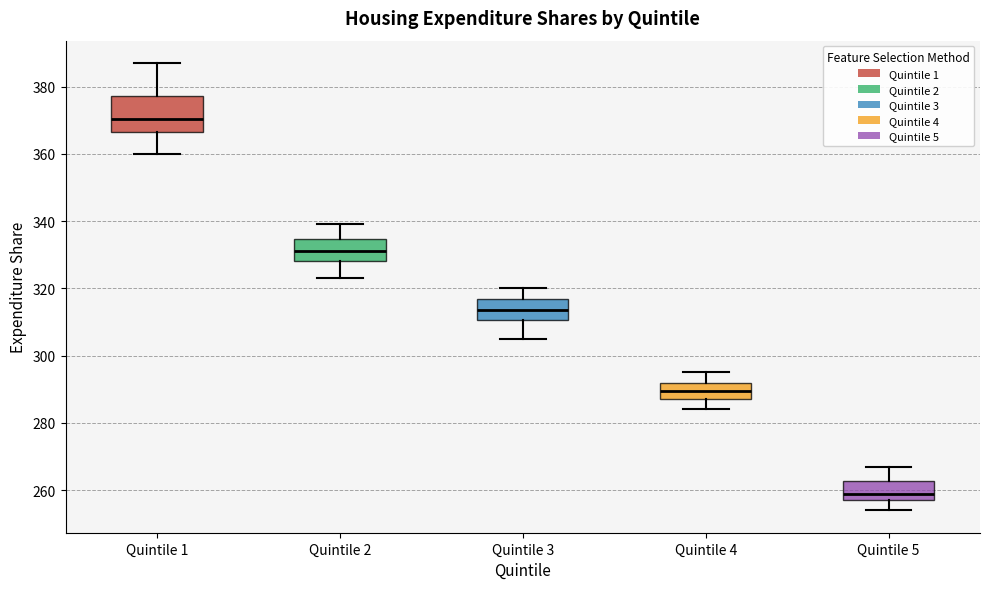

Which box's median line is the lowest?

Quintile 5